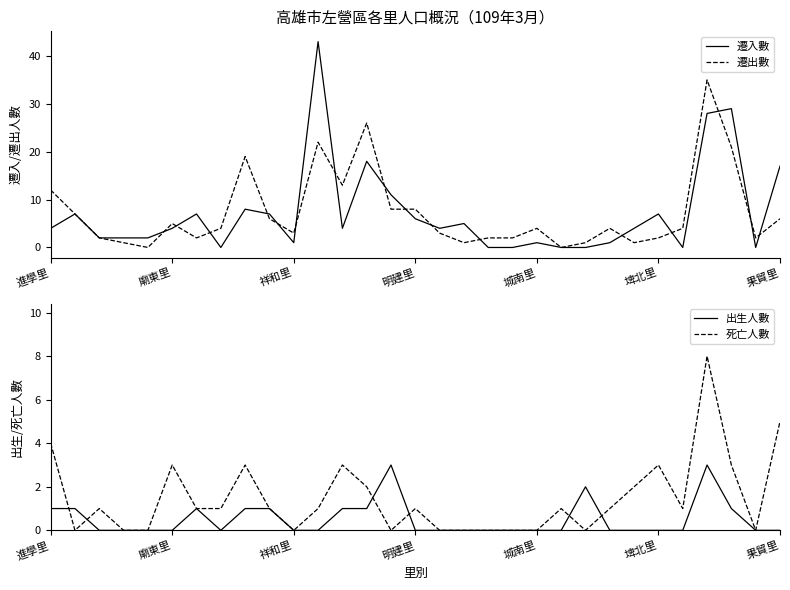

True or false: 遷出數 and 死亡人數 cross at least once.

True